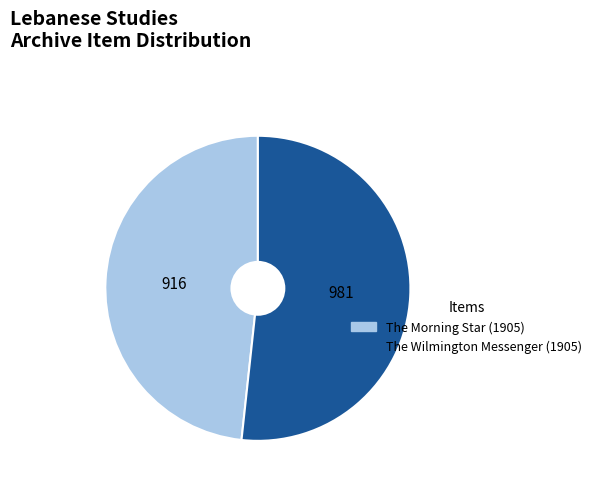

Approximately how many times larger is the value at The Wilmington Messenger (1905) compared to The Morning Star (1905)?

1.1